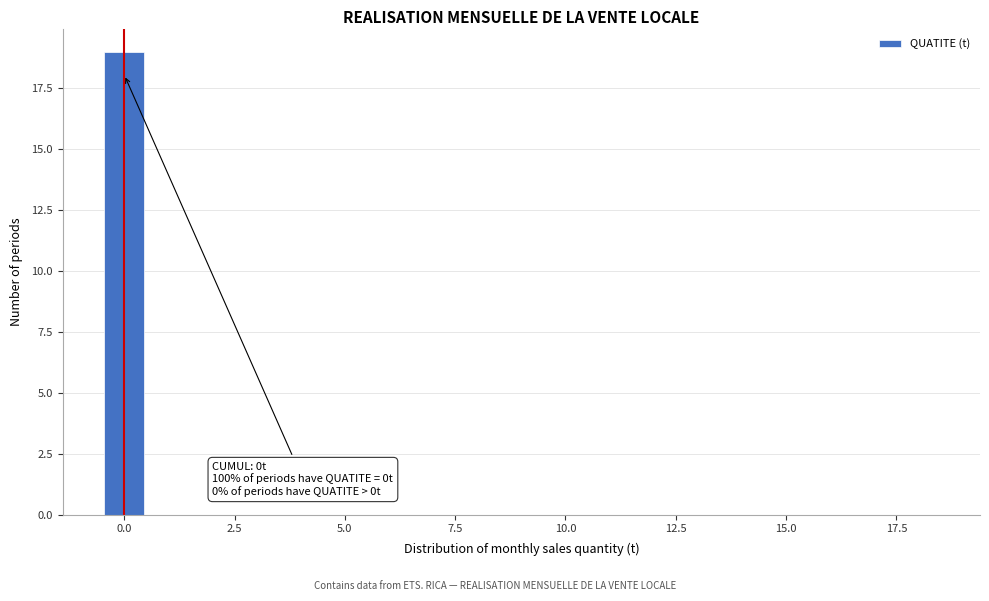

Read against the x-axis, roughly where is the centre of the tallest bar?

0.0